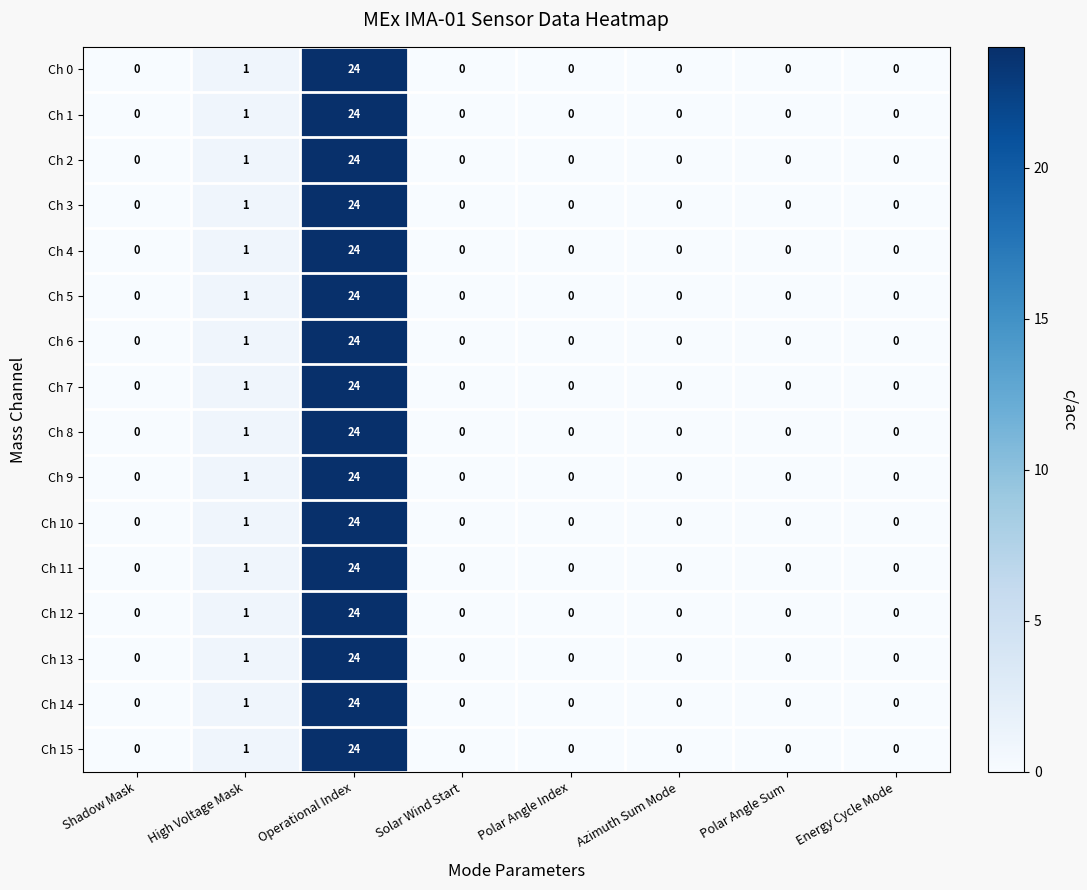

Which category has the highest value across all series?

Operational Index